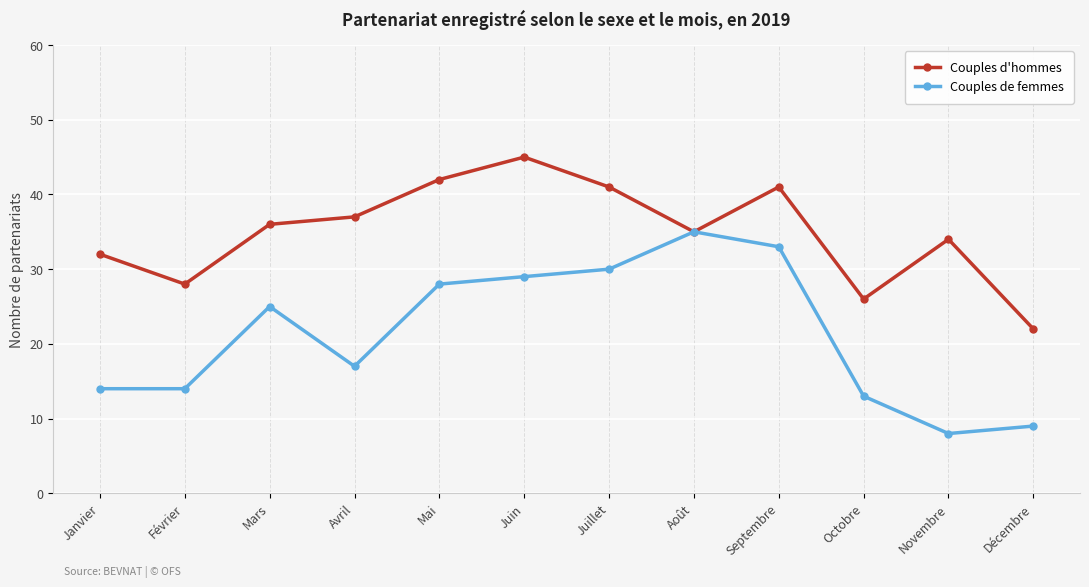

Is the value of Couples de femmes at Avril greater than the value of Couples d'hommes at Mars?

No